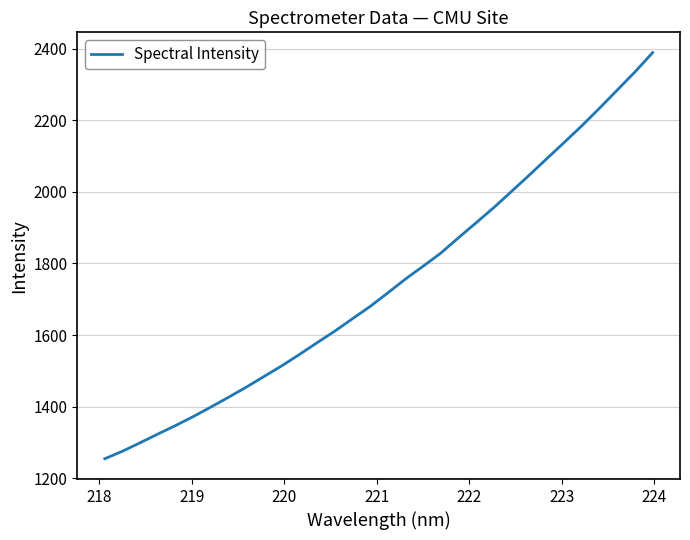

Reading right to left, transcribe all the data shown in this chart.

2389.1	2335.1	2284.6	2234.2	2185.1	2138.4	2092.6	2046.2	2000.9	1955.8	1913.5	1871.5	1828.7	1792.1	1756.3	1717.5	1679.7	1645.3	1610.7	1578.4	1545.4	1513.7	1484.0	1454.4	1426.1	1398.8	1372.0	1347.0	1323.2	1299.0	1275.2	1254.3